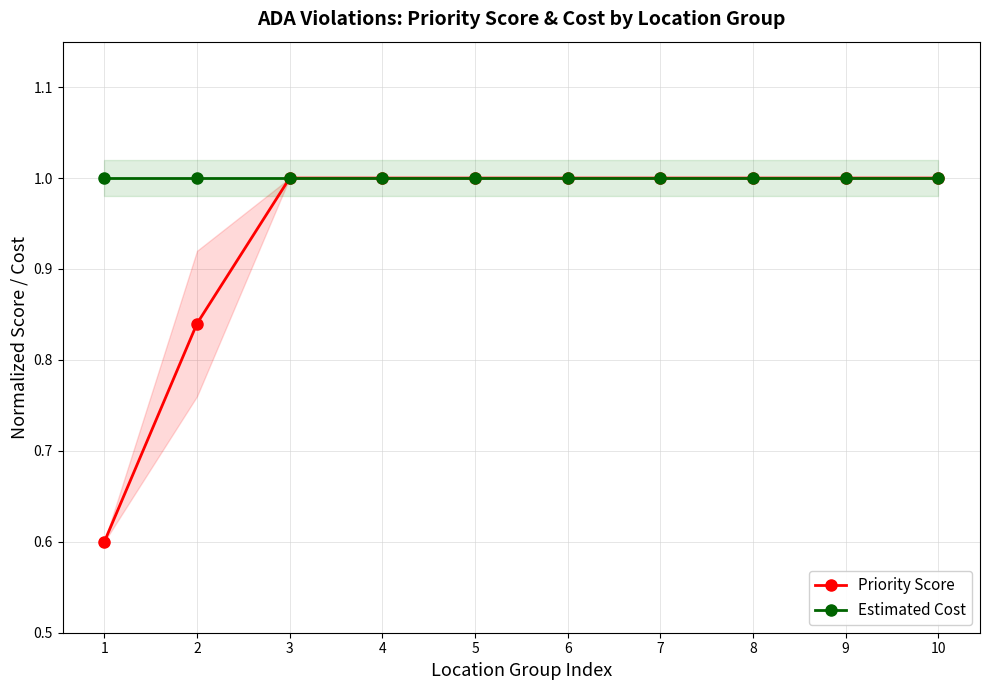

How many data points in Priority Score are less than 1?

2